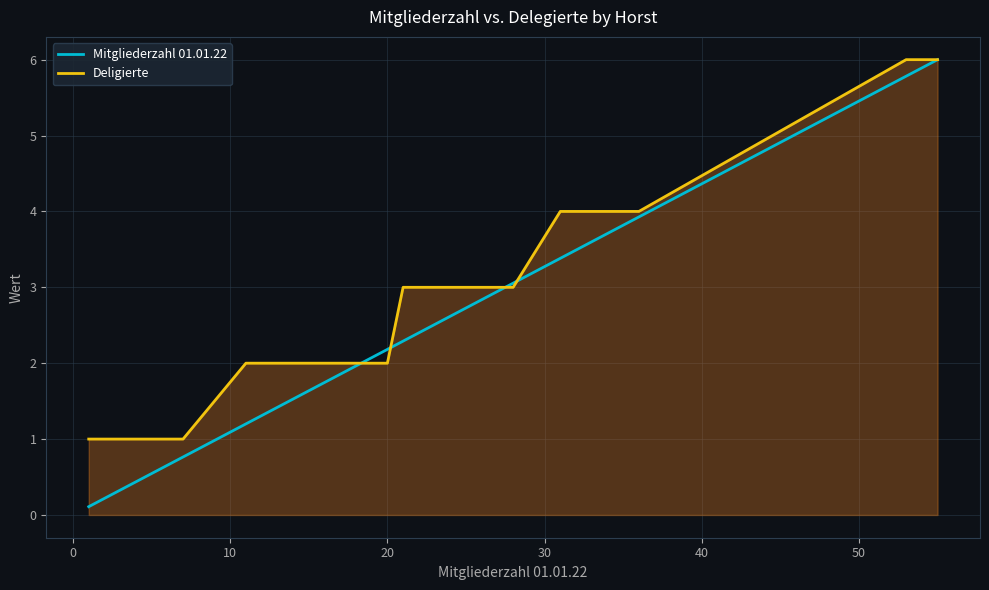

What is the total value across all series at 14?

3.5